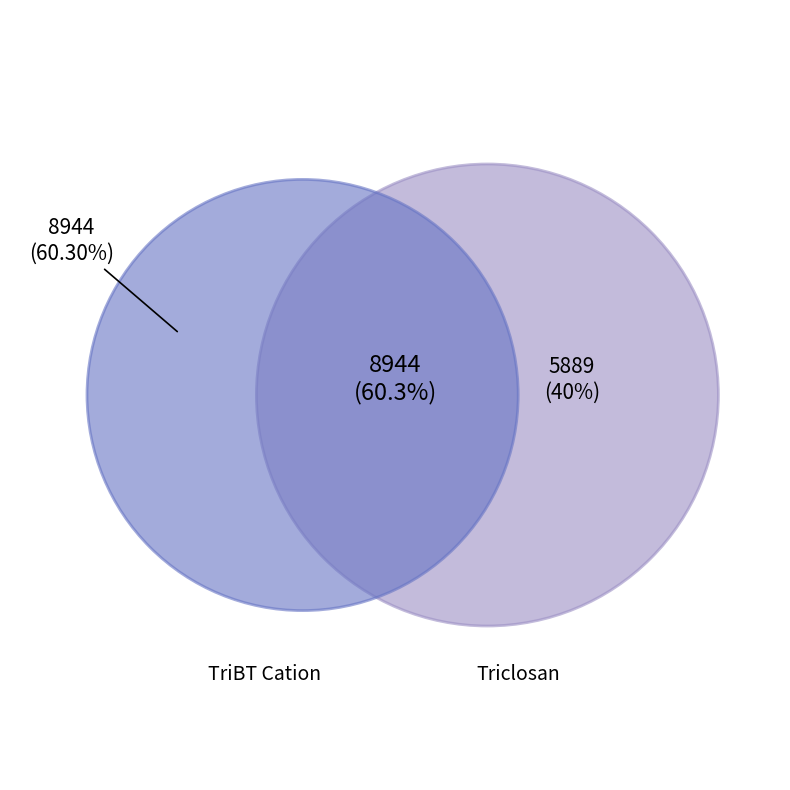

How many slices are in this pie chart?

2